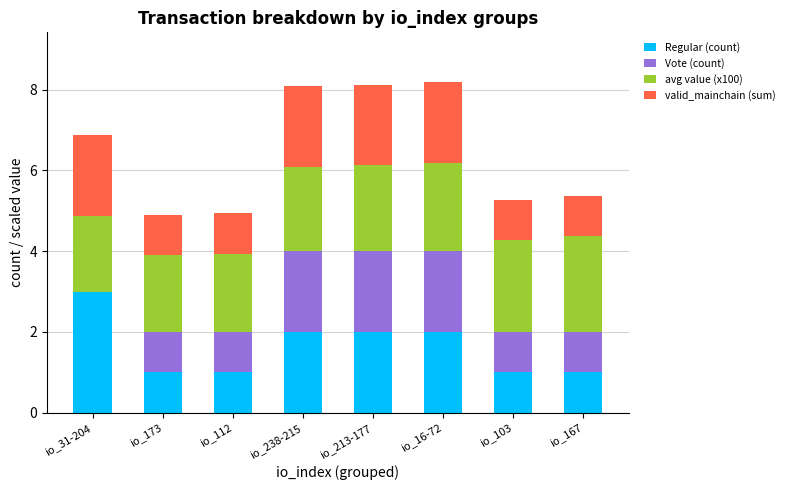

True or false: Regular (count) has a value of 3.0 at io_31-204.

True